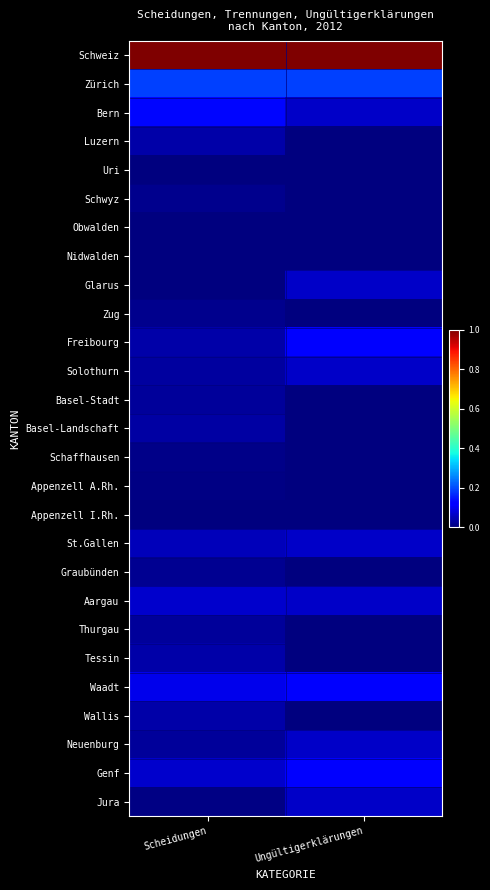

Reading right to left, transcribe all the data shown in this chart.

Schweiz: Ungültigerklärungen=1.0	Scheidungen=1.0
Zürich: Ungültigerklärungen=0.2	Scheidungen=0.2
Bern: Ungültigerklärungen=0.1	Scheidungen=0.1
Luzern: Ungültigerklärungen=0.0	Scheidungen=0.0
Uri: Ungültigerklärungen=0.0	Scheidungen=0.0
Schwyz: Ungültigerklärungen=0.0	Scheidungen=0.0
Obwalden: Ungültigerklärungen=0.0	Scheidungen=0.0
Nidwalden: Ungültigerklärungen=0.0	Scheidungen=0.0
Glarus: Ungültigerklärungen=0.1	Scheidungen=0.0
Zug: Ungültigerklärungen=0.0	Scheidungen=0.0
Freibourg: Ungültigerklärungen=0.1	Scheidungen=0.0
Solothurn: Ungültigerklärungen=0.1	Scheidungen=0.0
Basel-Stadt: Ungültigerklärungen=0.0	Scheidungen=0.0
Basel-Landschaft: Ungültigerklärungen=0.0	Scheidungen=0.0
Schaffhausen: Ungültigerklärungen=0.0	Scheidungen=0.0
Appenzell A.Rh.: Ungültigerklärungen=0.0	Scheidungen=0.0
Appenzell I.Rh.: Ungültigerklärungen=0.0	Scheidungen=0.0
St.Gallen: Ungültigerklärungen=0.1	Scheidungen=0.1
Graubünden: Ungültigerklärungen=0.0	Scheidungen=0.0
Aargau: Ungültigerklärungen=0.1	Scheidungen=0.1
Thurgau: Ungültigerklärungen=0.0	Scheidungen=0.0
Tessin: Ungültigerklärungen=0.0	Scheidungen=0.0
Waadt: Ungültigerklärungen=0.1	Scheidungen=0.1
Wallis: Ungültigerklärungen=0.0	Scheidungen=0.0
Neuenburg: Ungültigerklärungen=0.1	Scheidungen=0.0
Genf: Ungültigerklärungen=0.1	Scheidungen=0.1
Jura: Ungültigerklärungen=0.1	Scheidungen=0.0